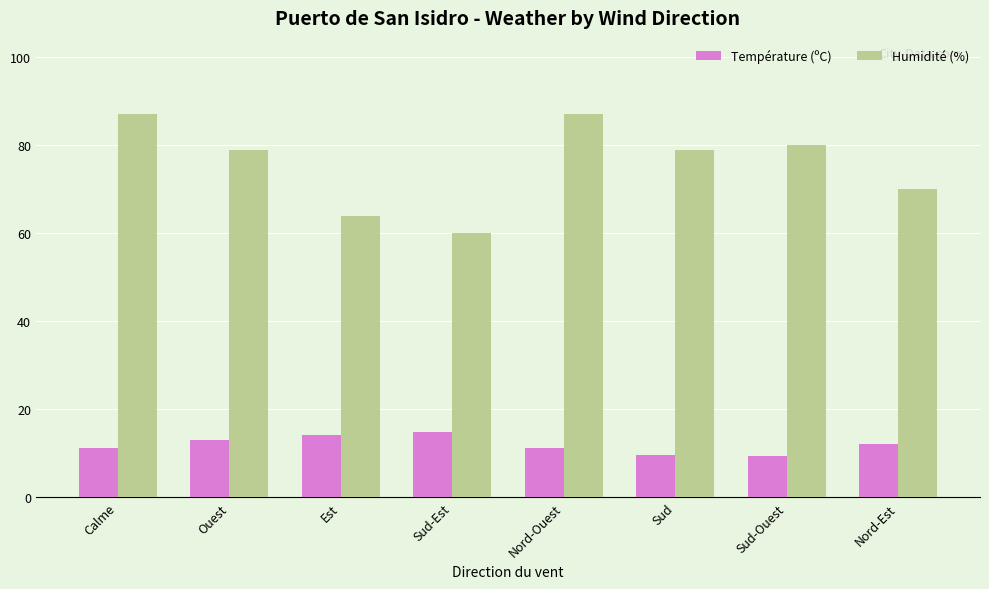

What is the label of the 3rd bar from the right?

Sud